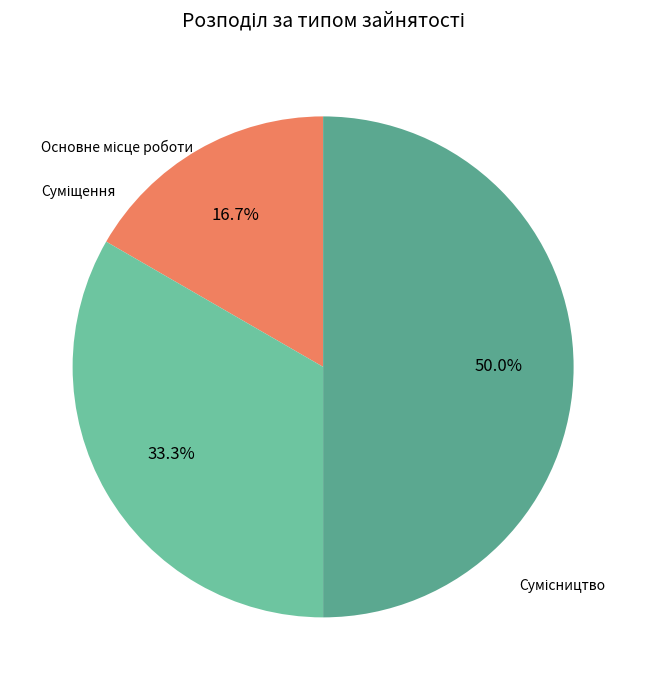

Which slice is the largest?

Сумісництво